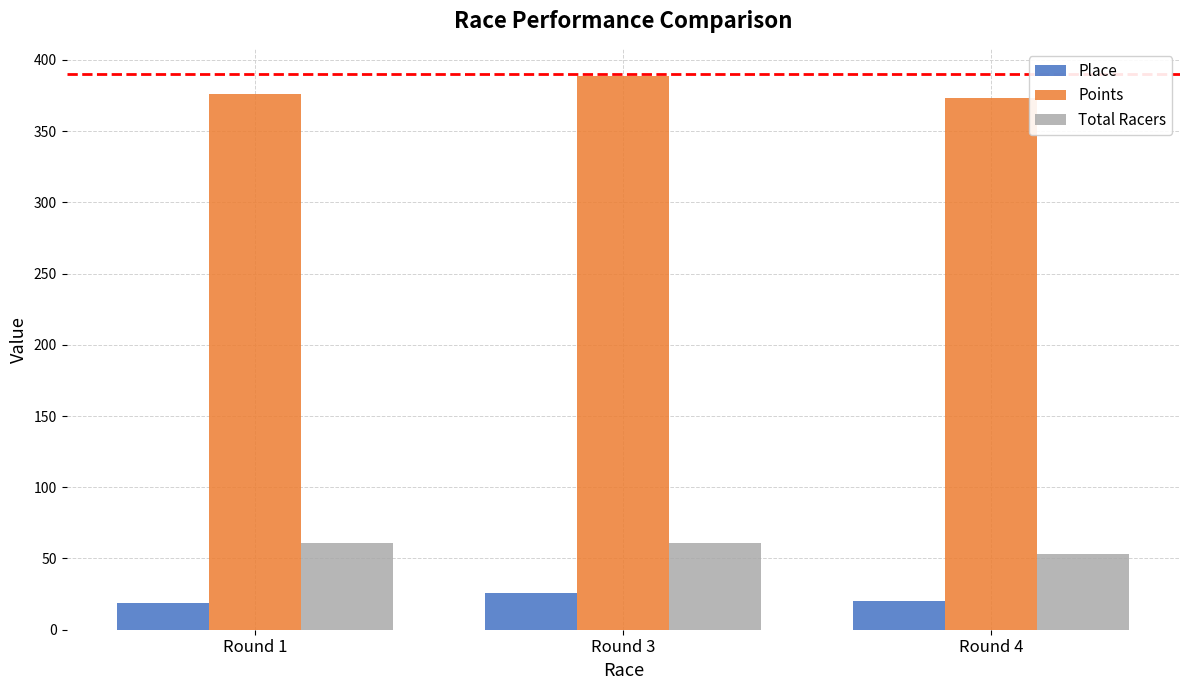

What is the average value of the Total Racers series?

58.3